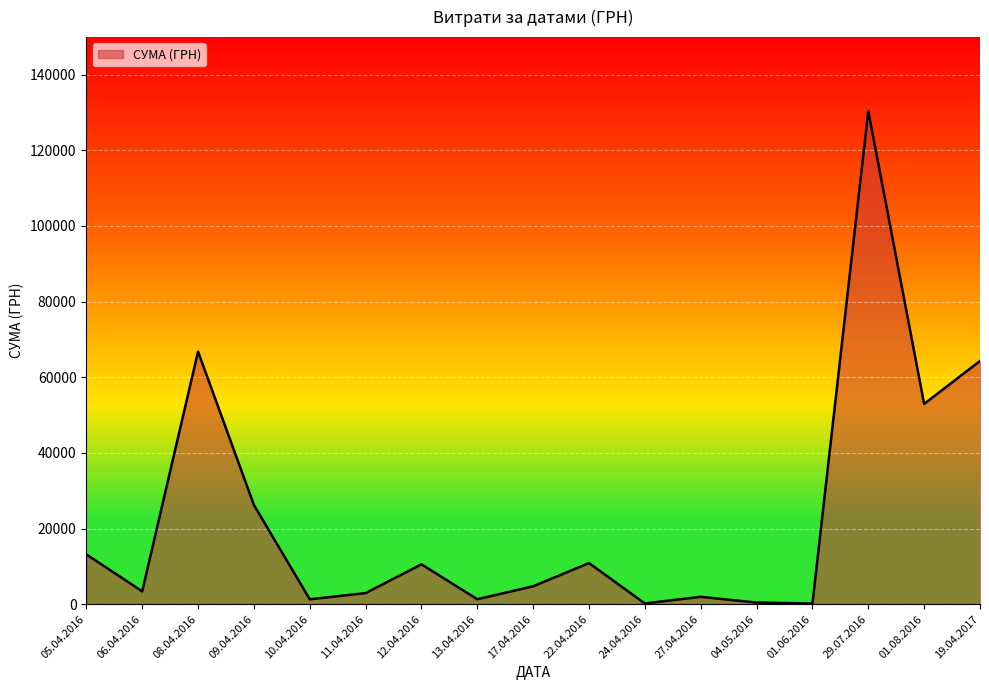

What is the ratio of the value at 29.07.2016 to the value at 05.04.2016?

9.9